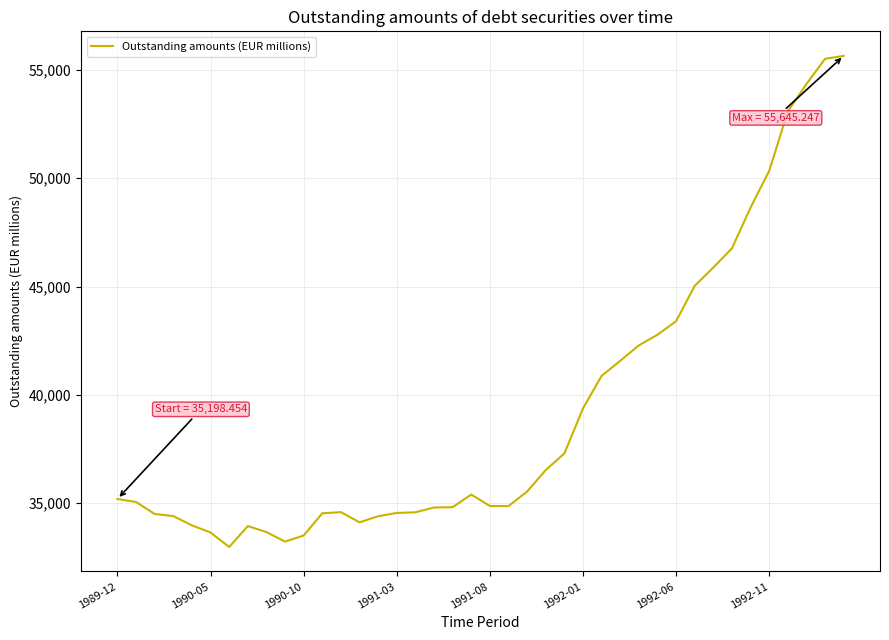

What is the minimum value shown in the chart?

32984.5